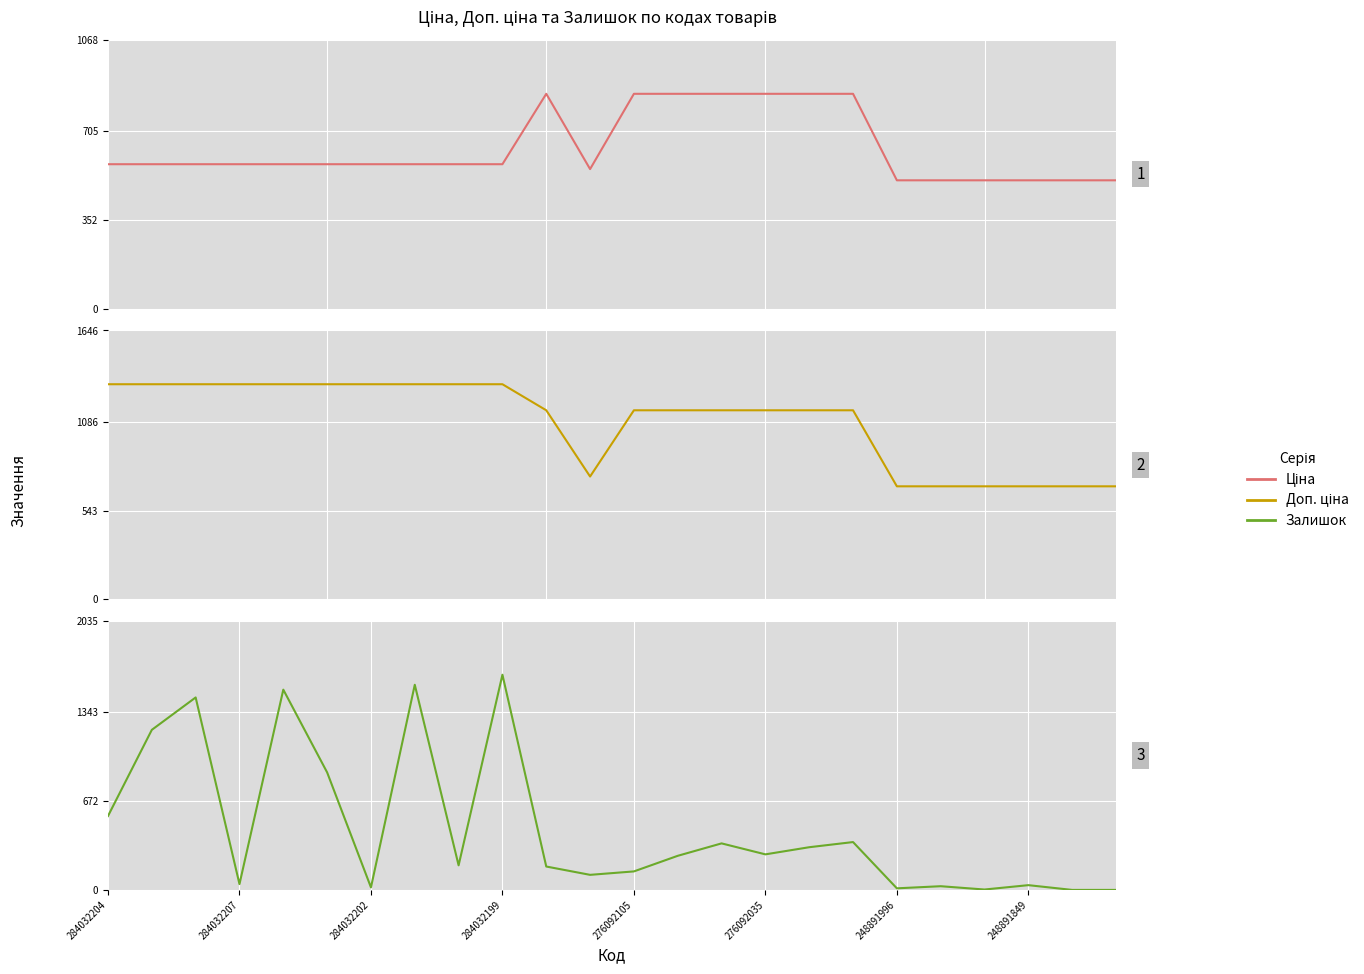

What is the value of the Ціна point at the 23rd from the left?

510.6